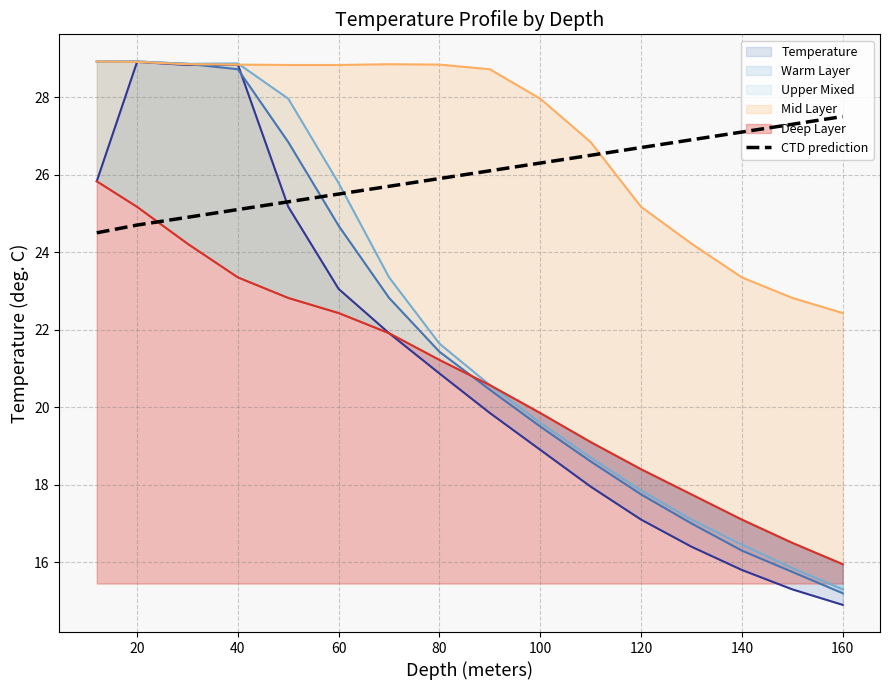

How many values are below 26?

8